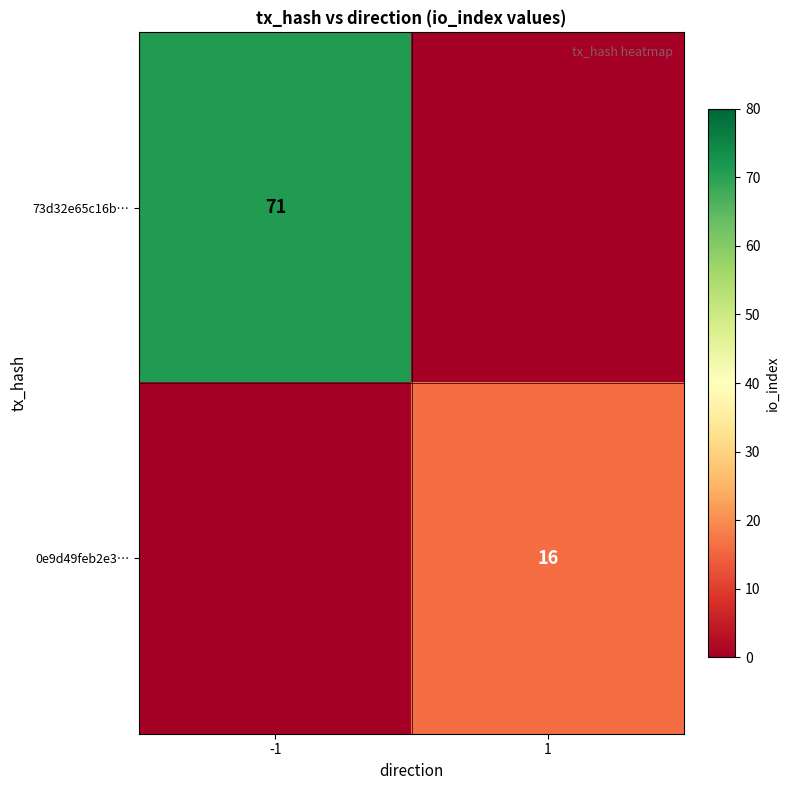

Is it true that 73d32e65c16b… equals 71 at -1?

True